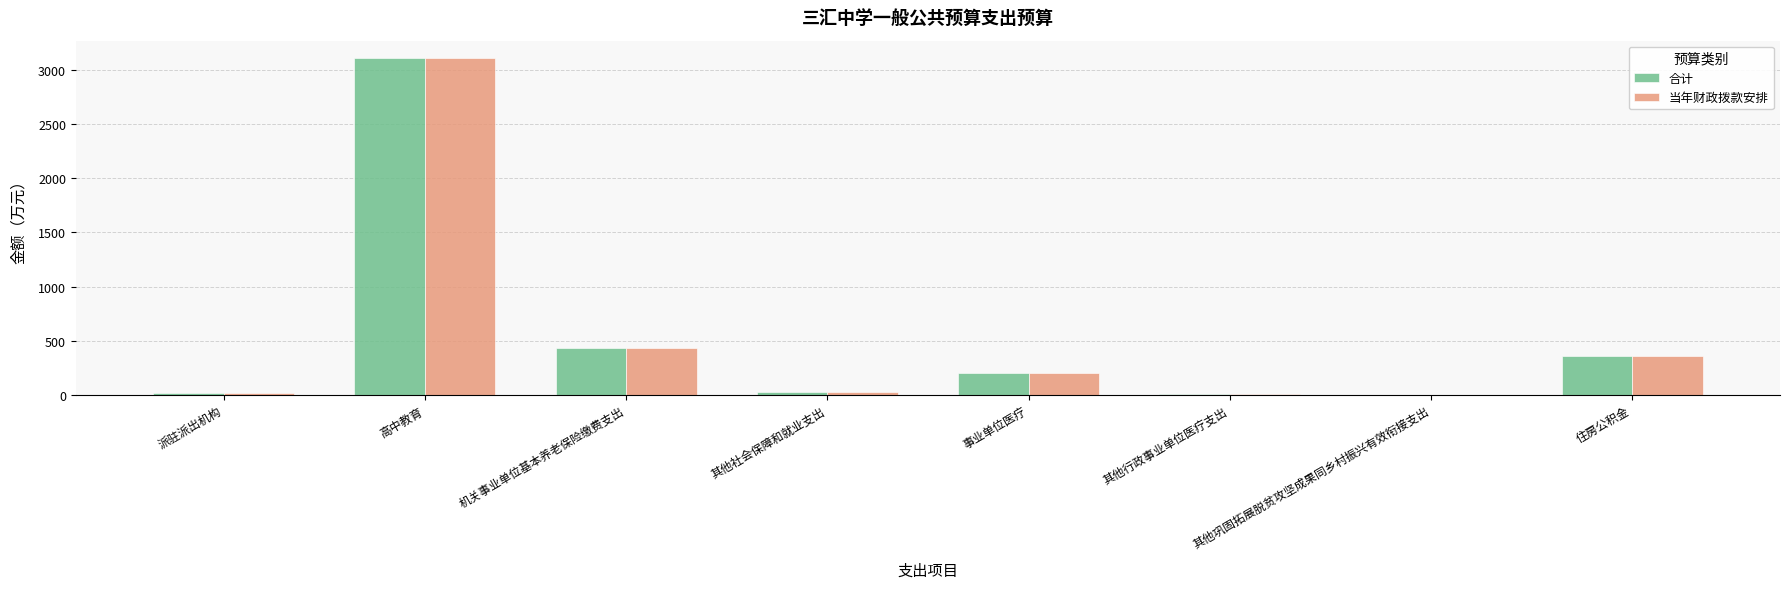

What is the highest value of the 当年财政拨款安排 series?

3116.6